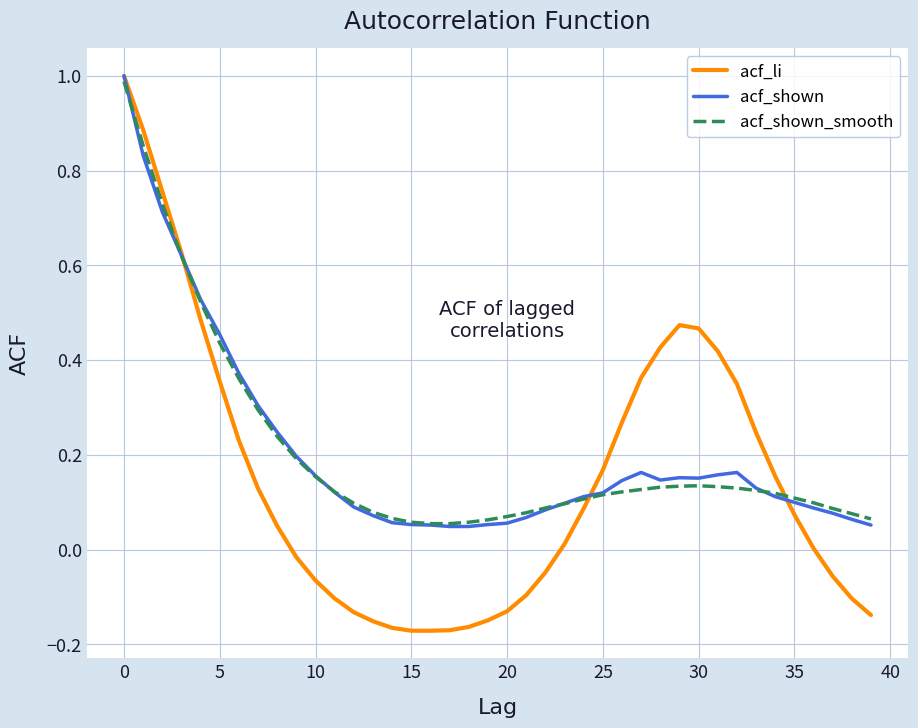

What is the maximum value for acf_li?

1.0